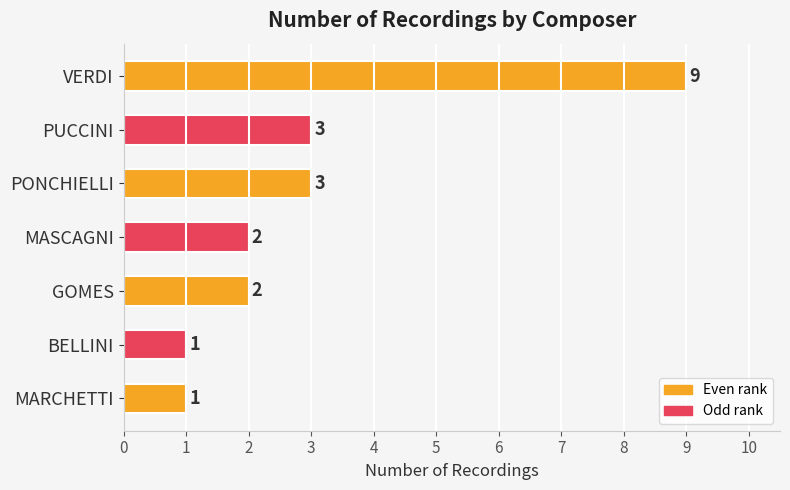

Which label corresponds to the largest value in the chart?

VERDI